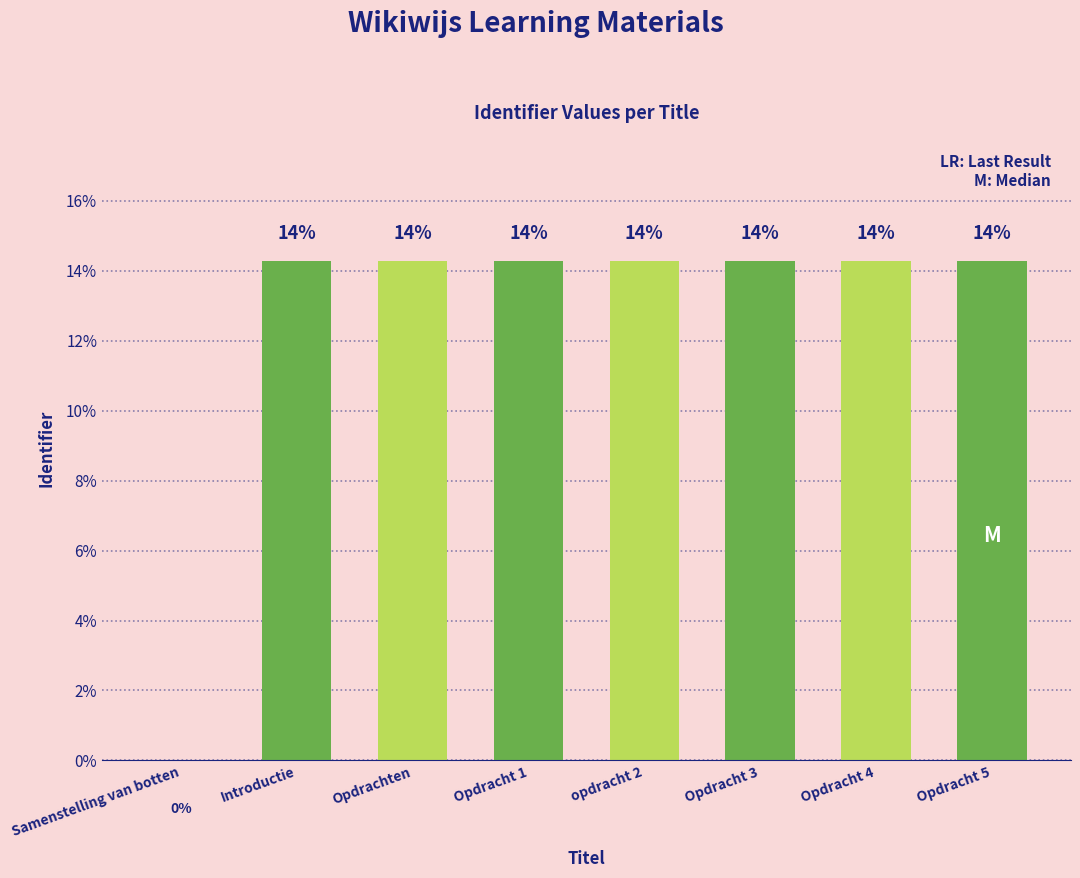

What is the label of the 6th bar from the right?

Opdrachten